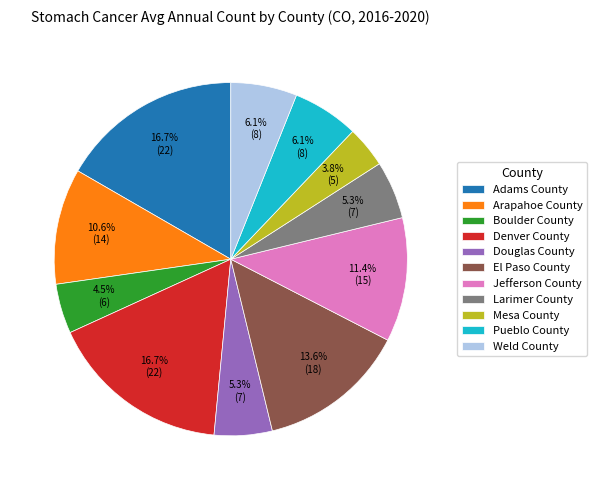

Combined, do Pueblo County and Adams County account for over 50%?

No